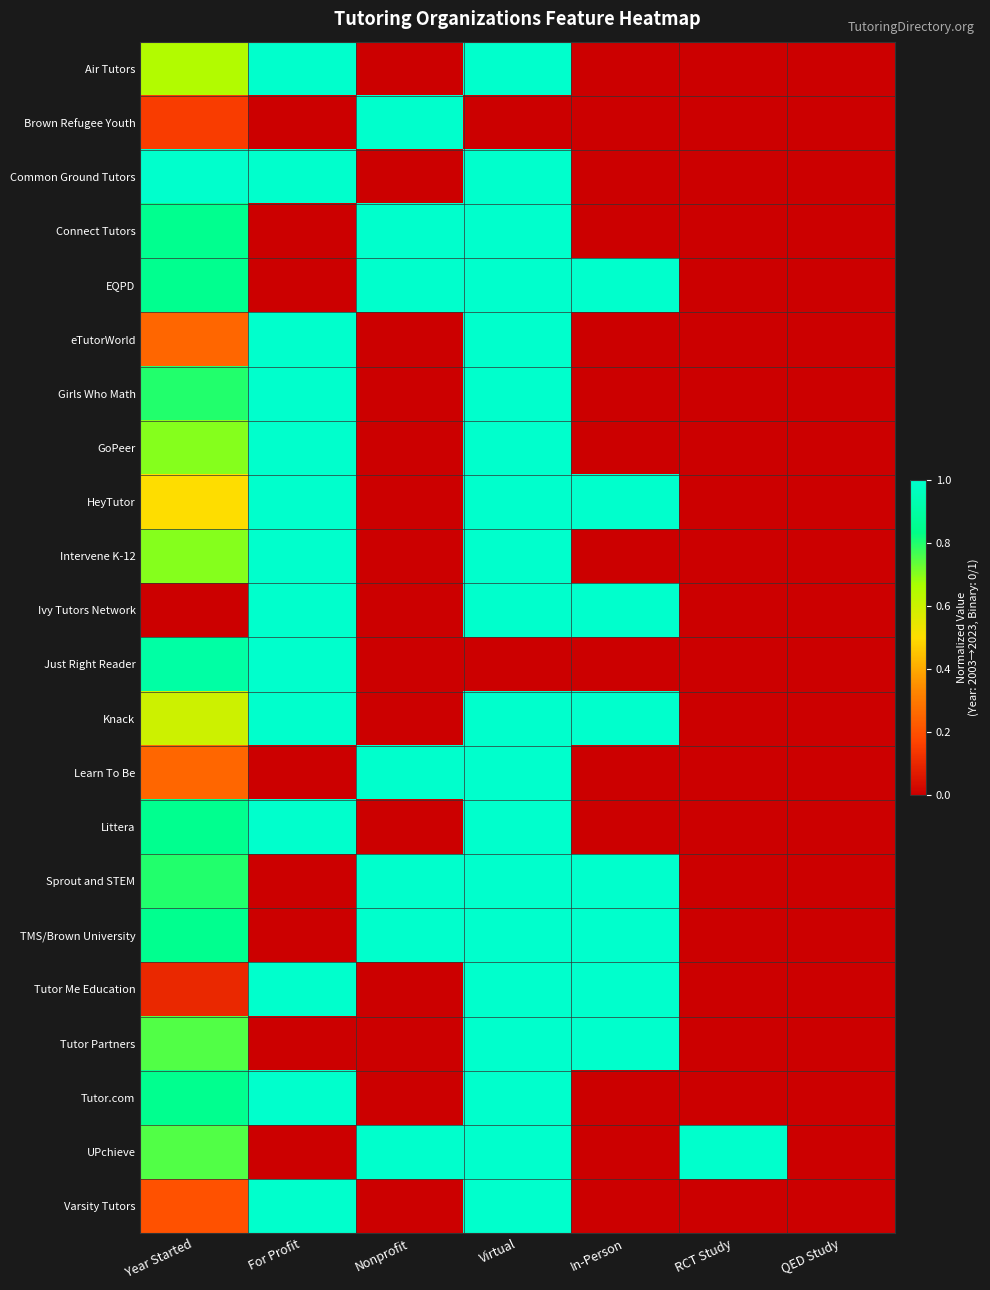

How many distinct data groups are displayed?

22